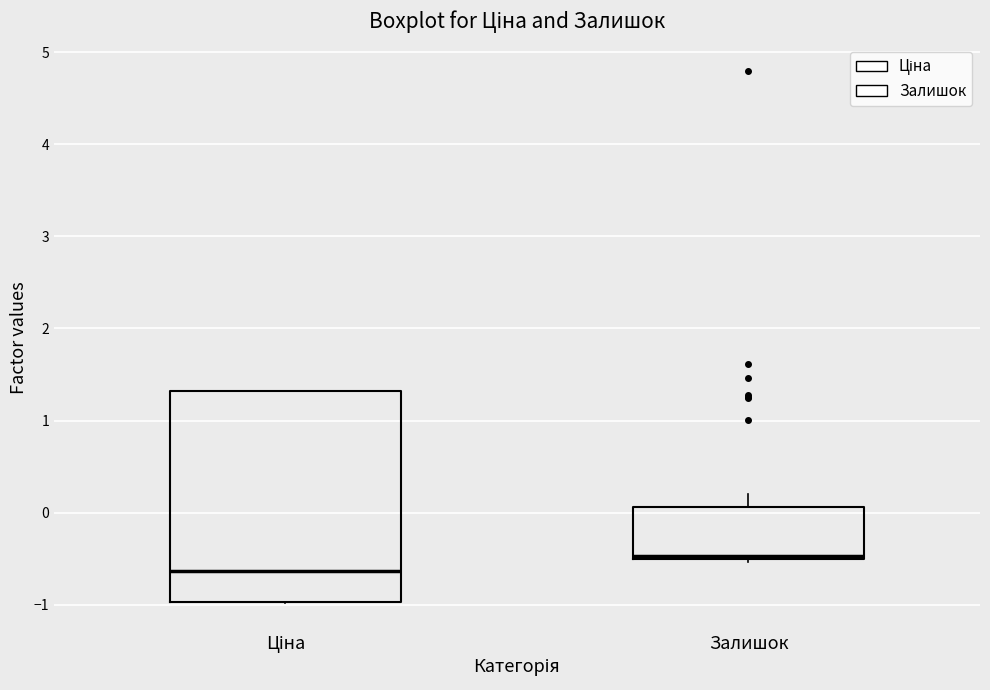

Which box's median line is the lowest?

Ціна